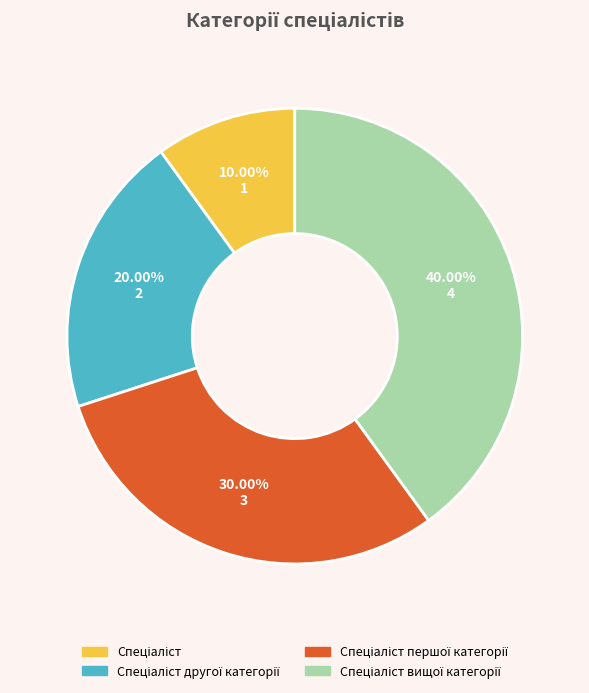

Is there any slice that represents more than half of the pie?

No